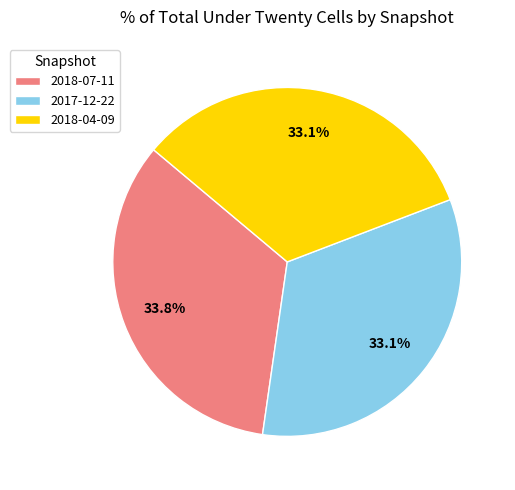

Is 2018-04-09 the majority of the pie?

No